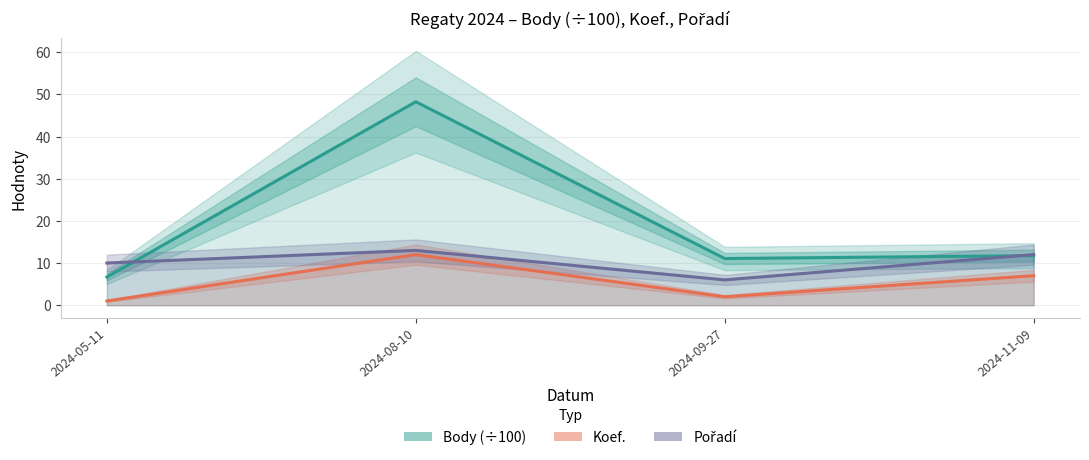

Reading left to right, extract all data points from this chart.

Body (÷100): 2024-05-11=6.7	2024-08-10=48.2	2024-09-27=11.1	2024-11-09=11.8
Koef.: 2024-05-11=1.0	2024-08-10=12.0	2024-09-27=2.0	2024-11-09=7.0
Pořadí: 2024-05-11=10.0	2024-08-10=13.0	2024-09-27=6.0	2024-11-09=12.0